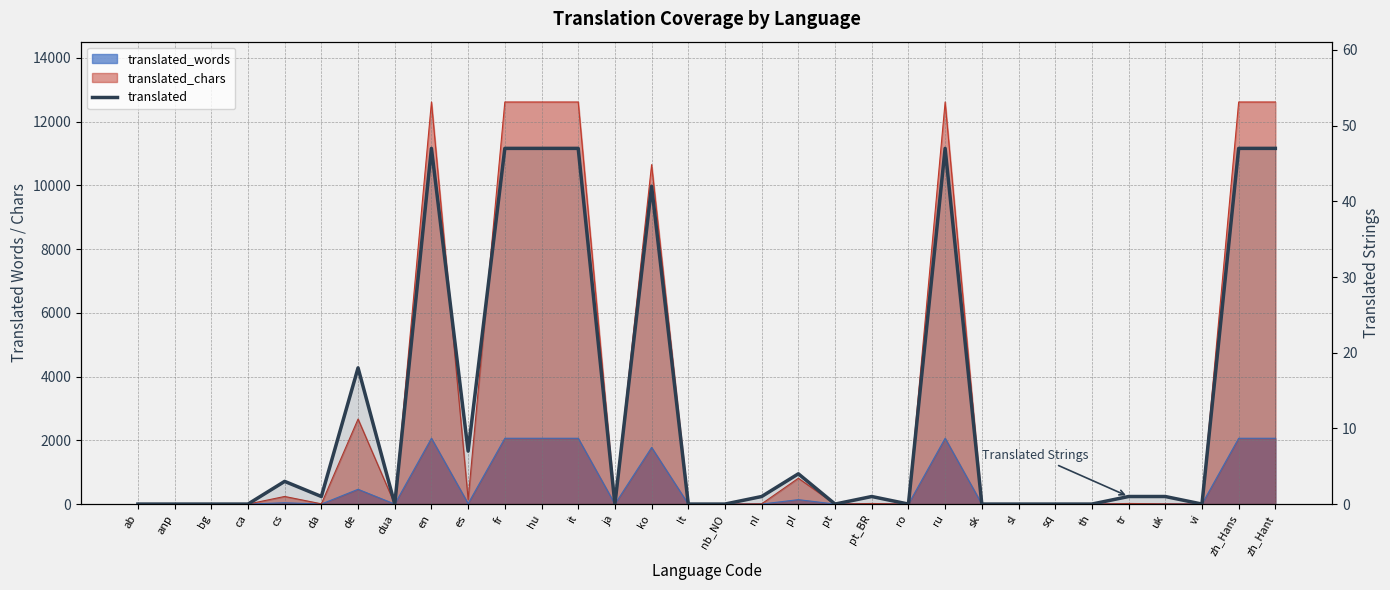

Where is the data nearest to the value 23?

de